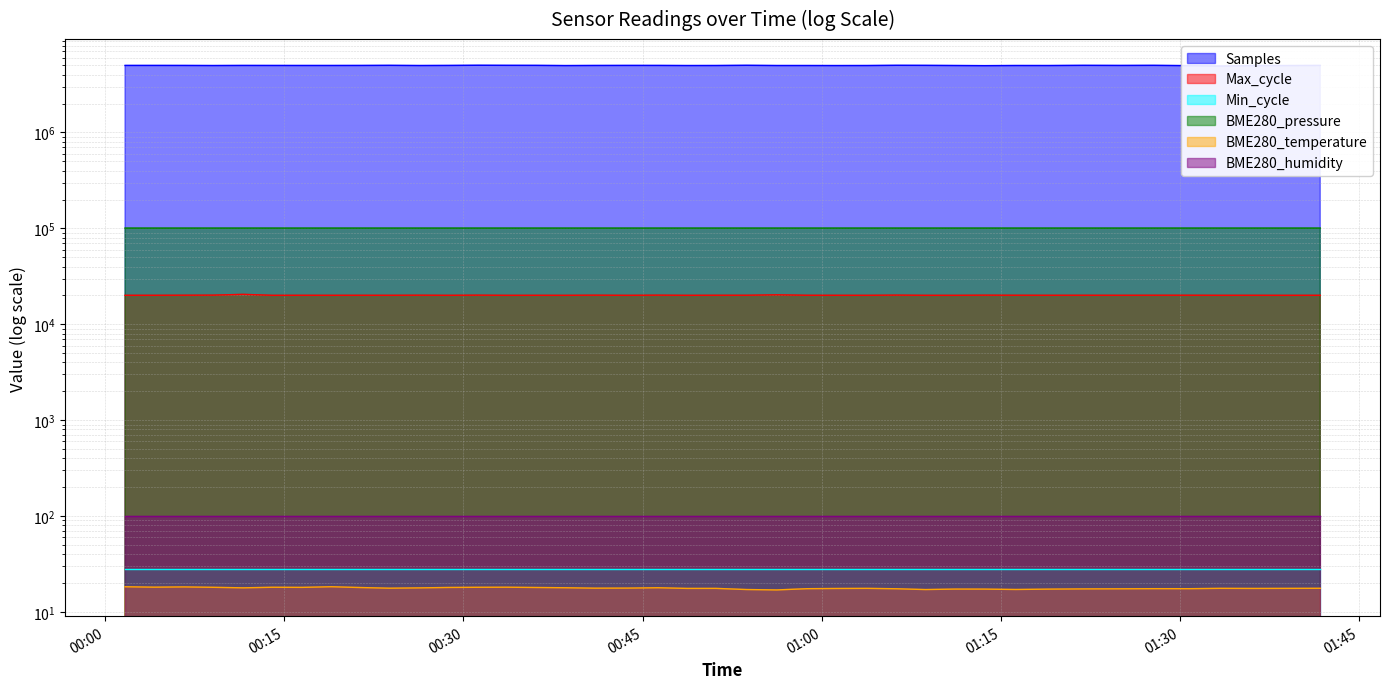

What is the label of the 38th point from the right?

2022/09/30 00:06:34